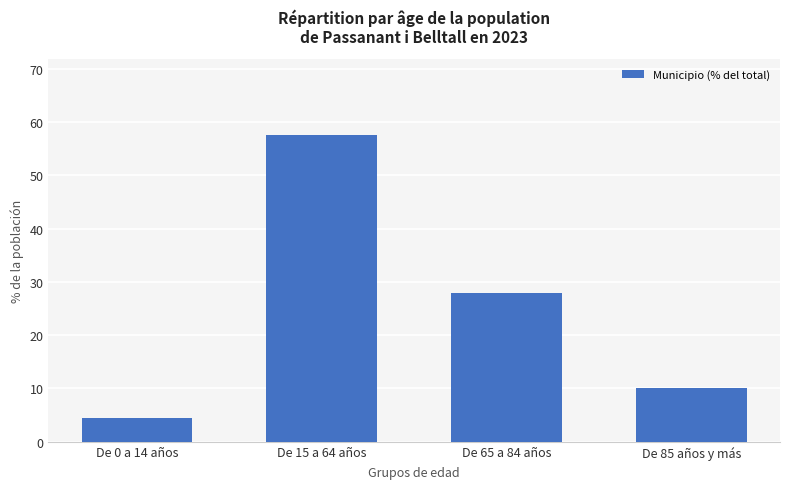

What is the difference between the values at De 15 a 64 años and De 0 a 14 años?

53.1